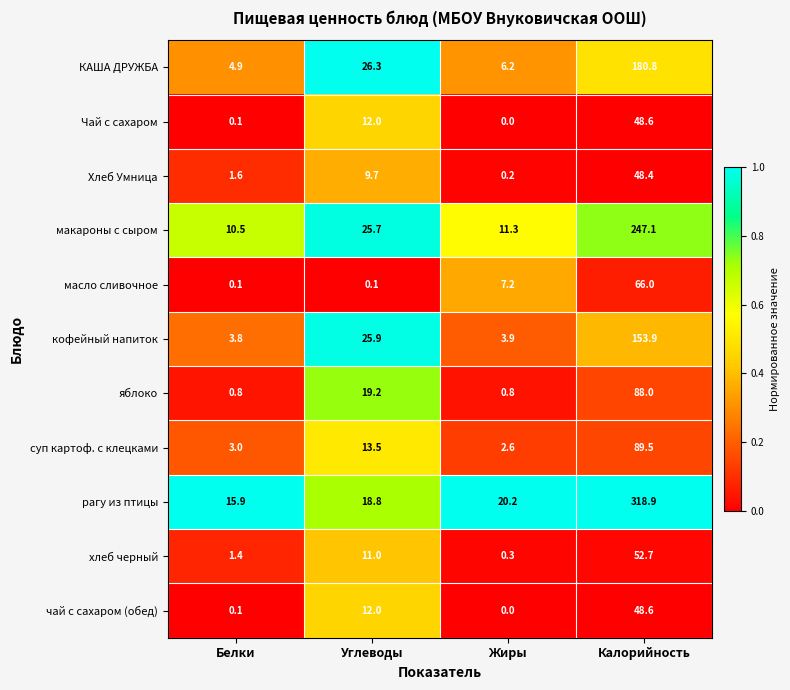

What is the difference between the maximum and minimum values in the суп картоф. с клецками series?

86.9